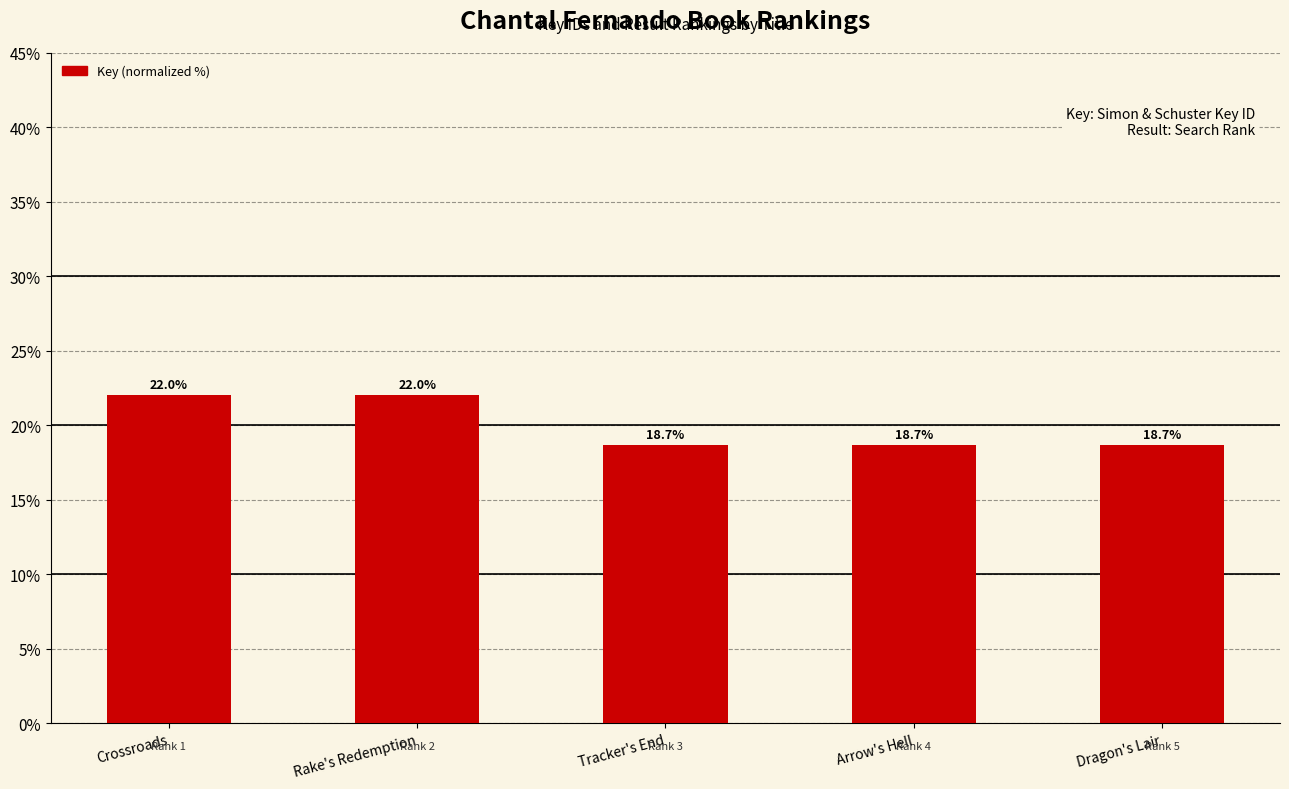

What value does the data have at Crossroads?

22.0